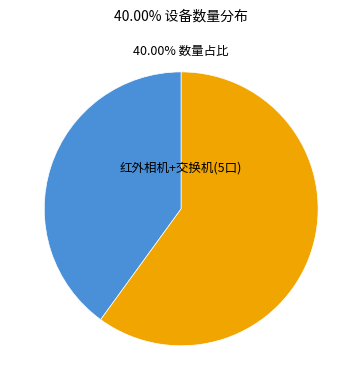

Is there any slice that represents more than half of the pie?

Yes